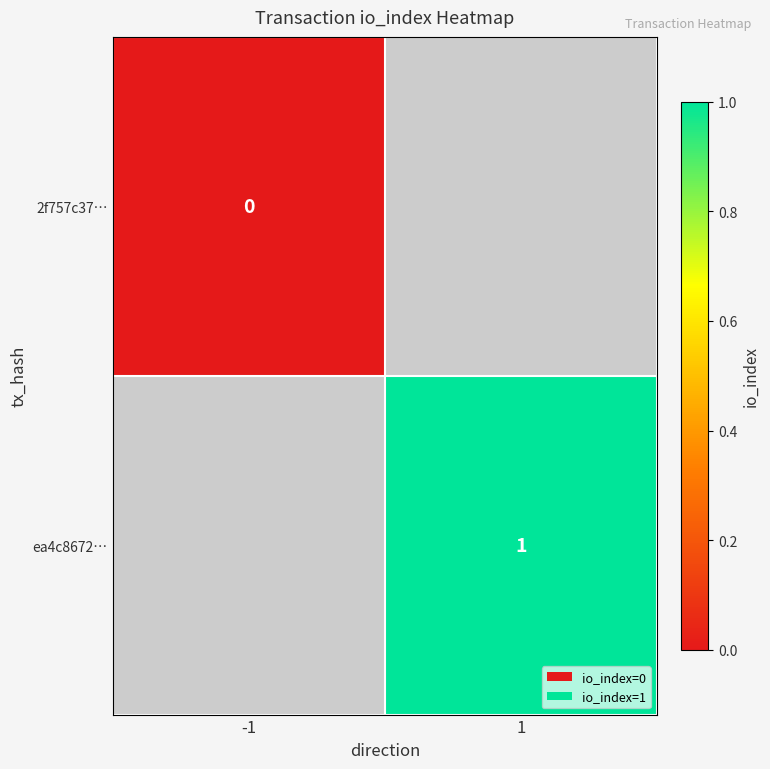

At how many categories does at least one series exceed 0?

1